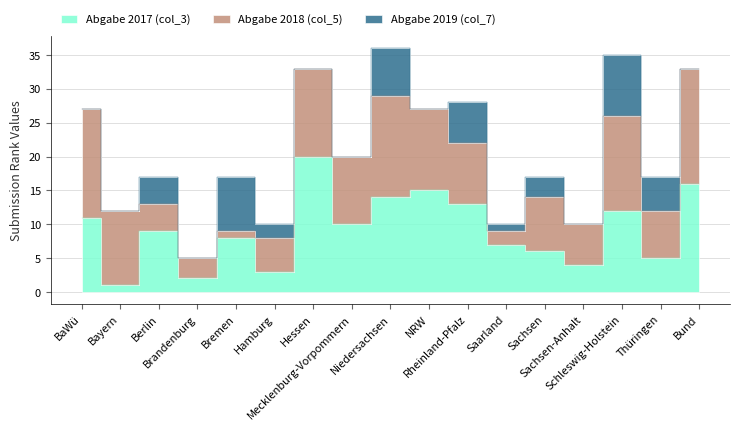

True or false: Abgabe 2018 (col_5) has more than 2 points higher than both neighbors.

True